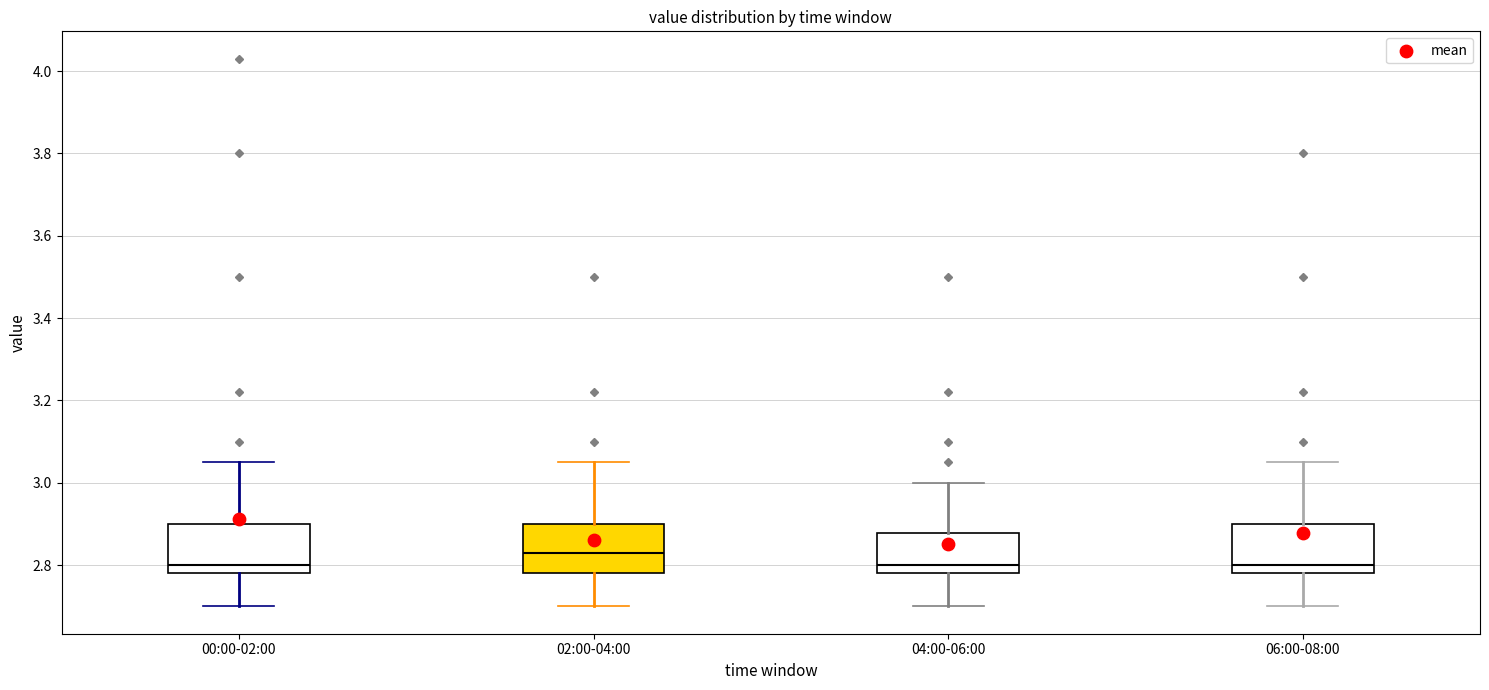

Where does the lower whisker of the box for 04:00-06:00 end on the y-axis? The values are not printed on the chart, so give them approximately, as read against the axis.

2.70